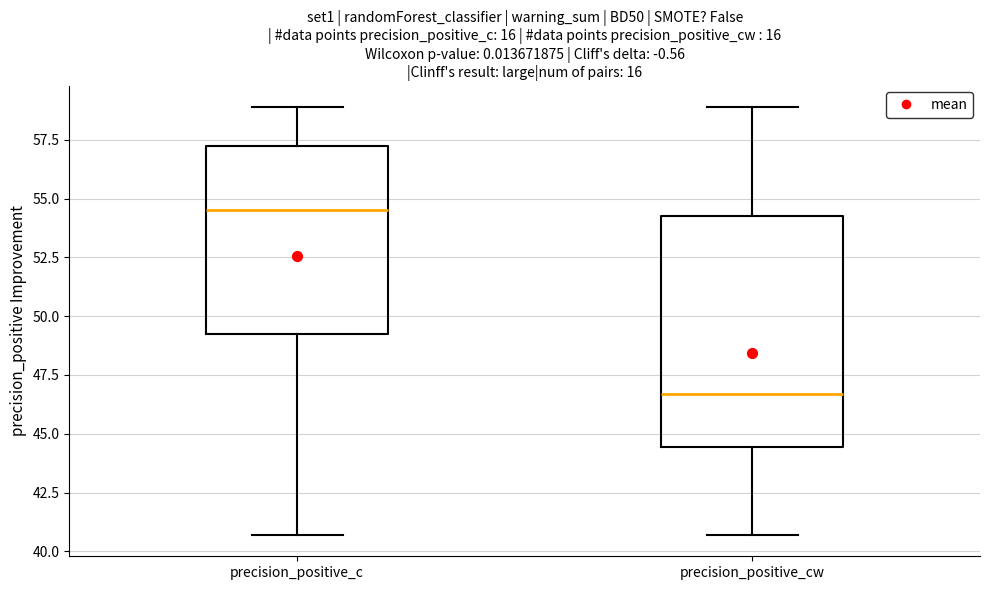

Which box is the tallest, from its lower edge to its upper edge?

precision_positive_cw